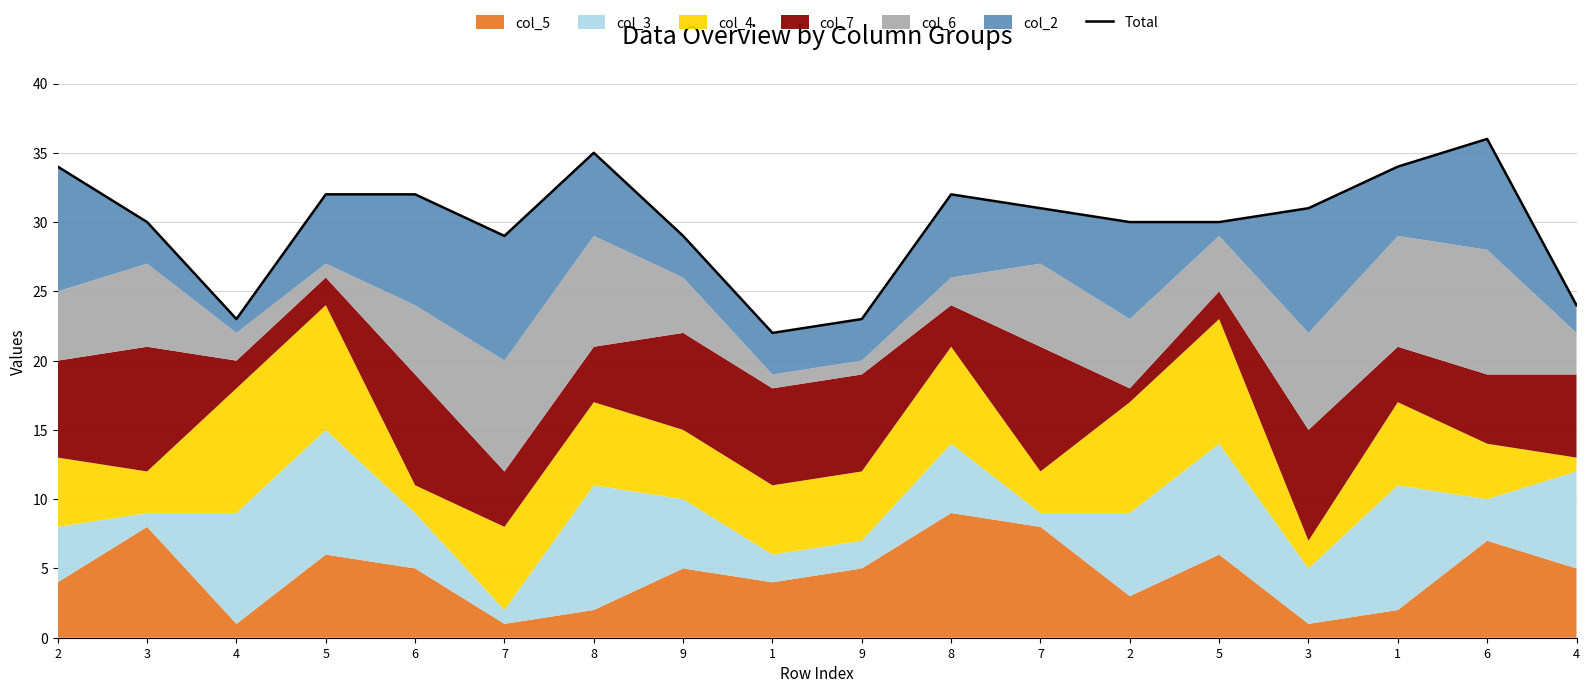

Reading right to left, list all the values displayed in this chart.

24	36	34	31	30	30	31	32	23	22	29	35	29	32	32	23	30	34